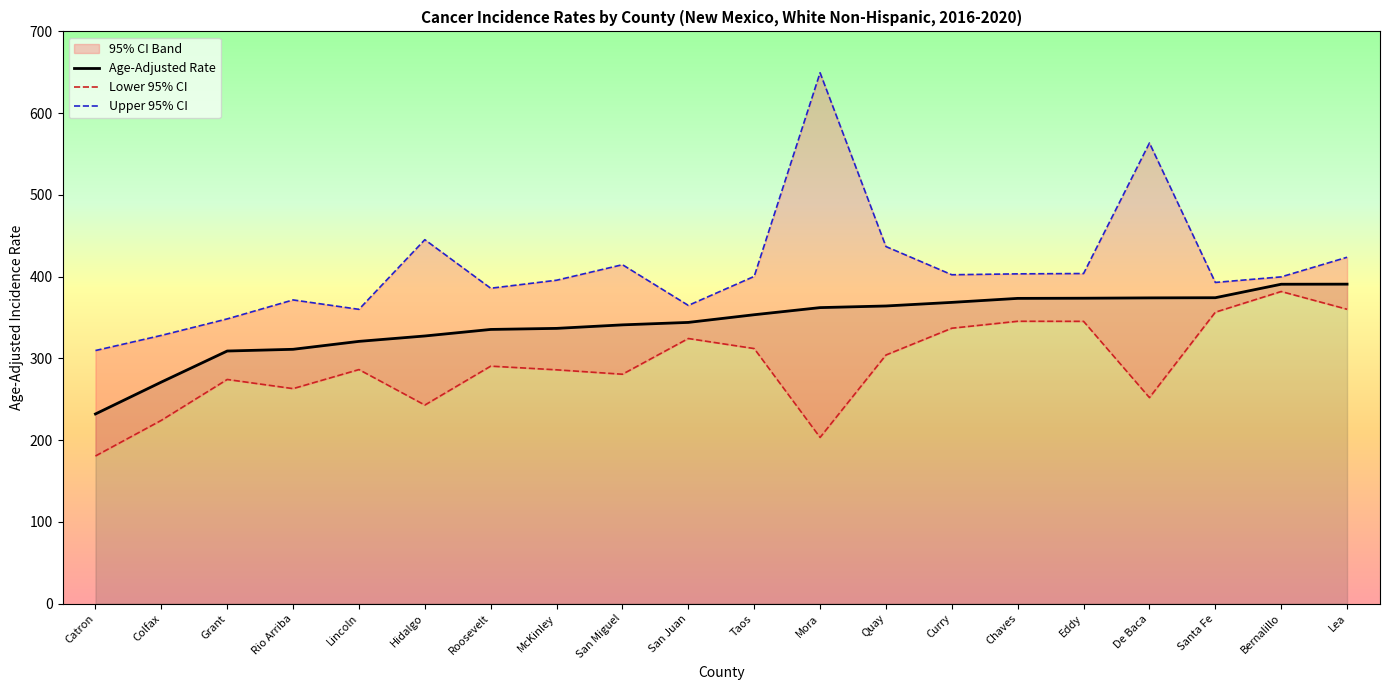

What is the difference between the maximum and second lowest values in the Lower 95% CI series?

178.5